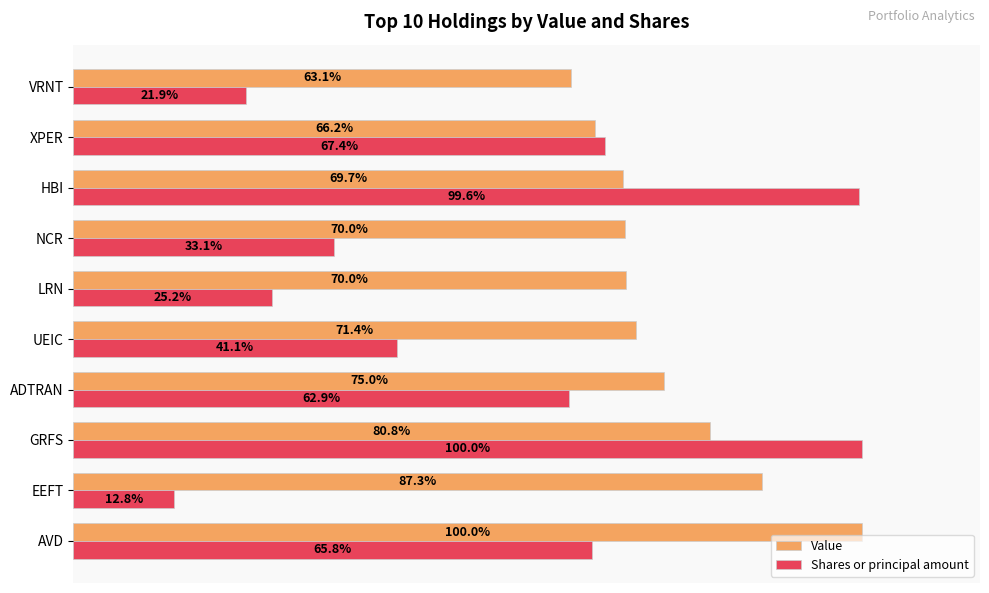

Between LRN and HBI, which series saw the biggest shift?

Shares or principal amount